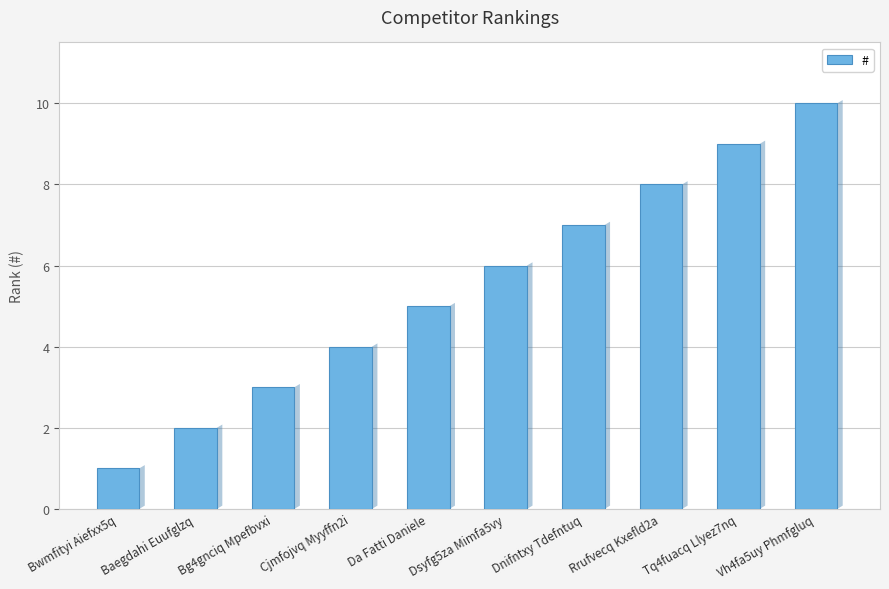

What is the value of the 4th bar from the left?

4